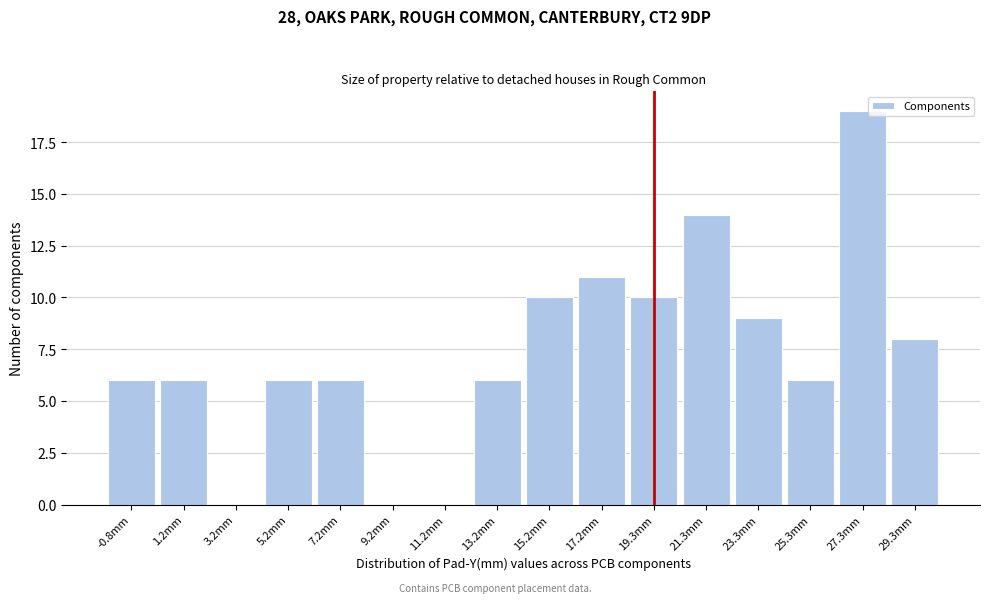

Reading left to right, what are all the values shown in this chart?

-0.8mm=6	1.2mm=6	3.2mm=0	5.2mm=6	7.2mm=6	9.2mm=0	11.2mm=0	13.2mm=6	15.2mm=10	17.2mm=11	19.3mm=10	21.3mm=14	23.3mm=9	25.3mm=6	27.3mm=19	29.3mm=8